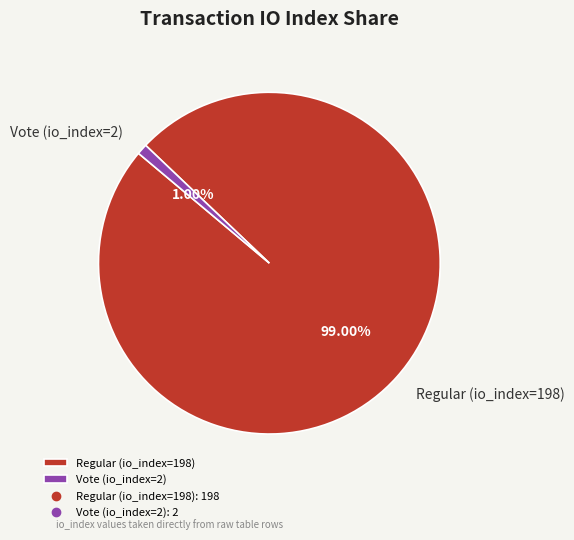

How much of the chart is everything except Vote (io_index=2)?

99.0%